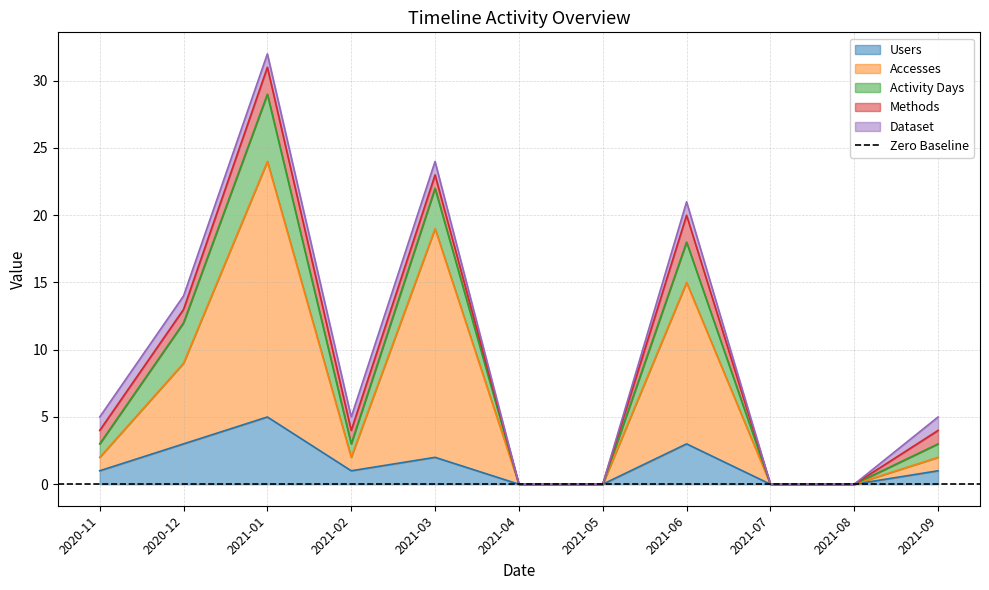

The Methods series shows -1 at 2021-04. True or false?

False